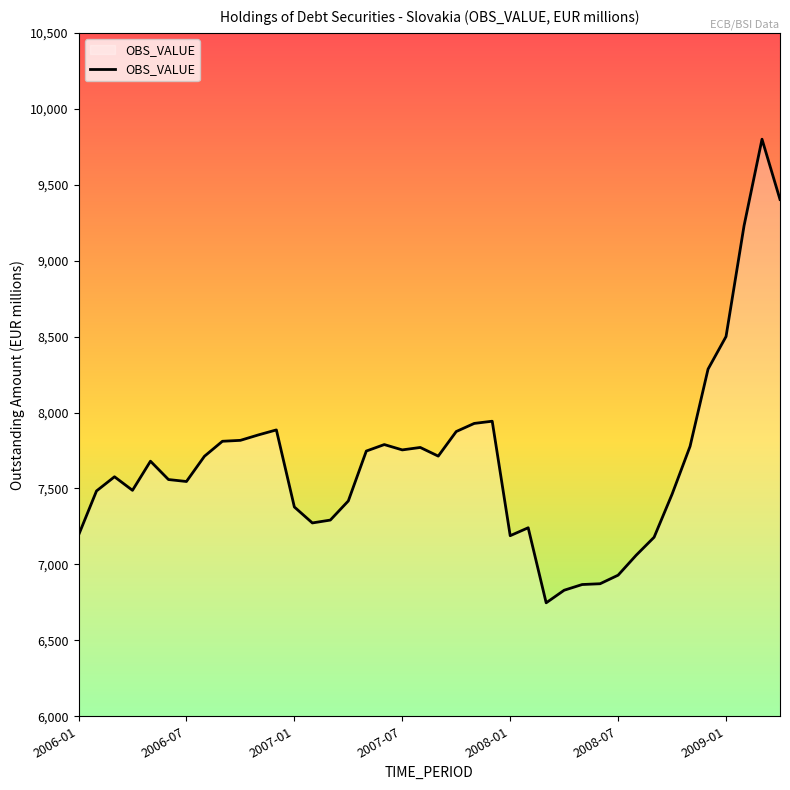

What is the difference between the maximum and minimum values?

3052.7